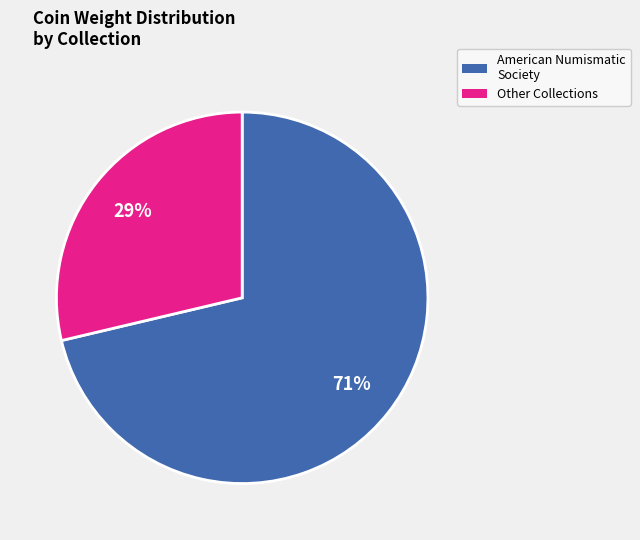

To the nearest percent, what is the average slice percentage?

50%